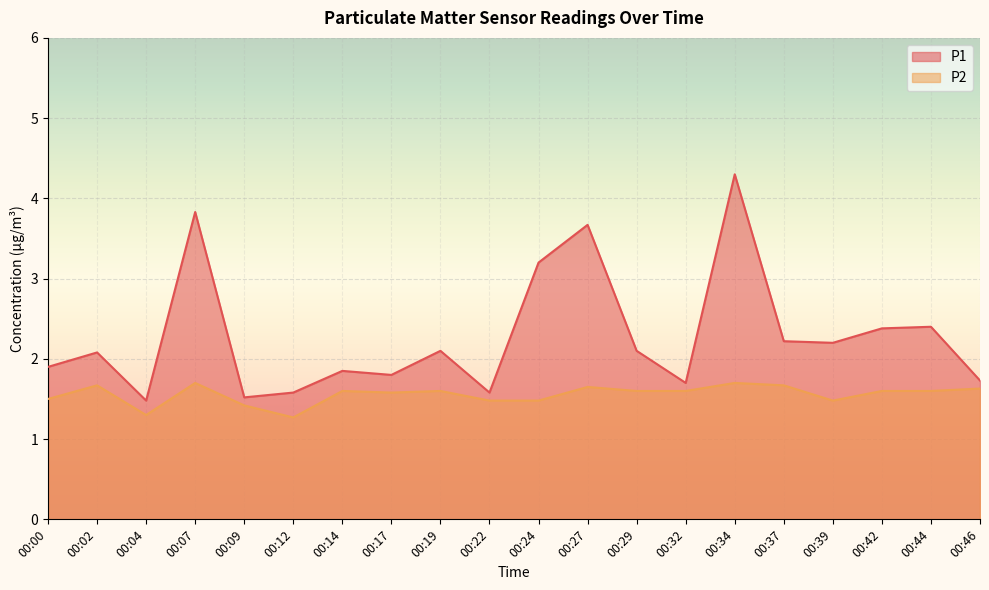

List the labels in order of P1 value, smallest first.

00:04, 00:09, 00:12, 00:22, 00:32, 00:46, 00:17, 00:14, 00:00, 00:02, 00:19, 00:29, 00:39, 00:37, 00:42, 00:44, 00:24, 00:27, 00:07, 00:34